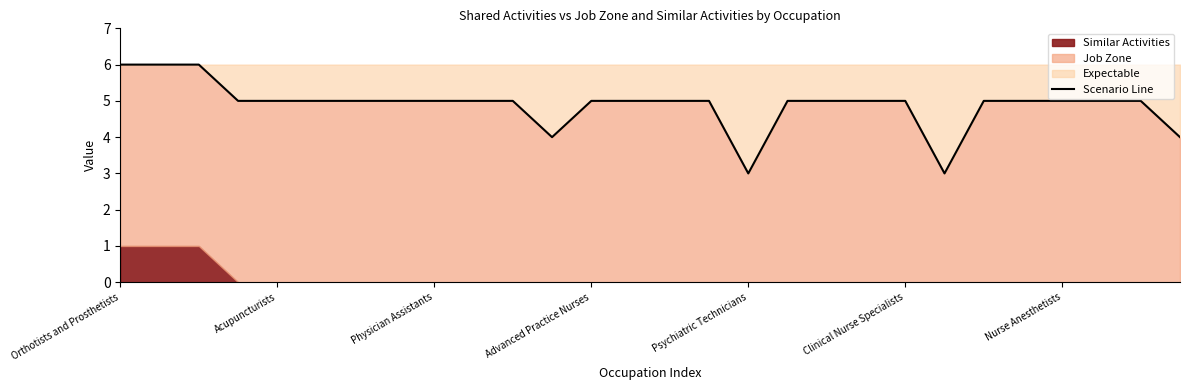

What is the change in value from 16 to 22?

+2